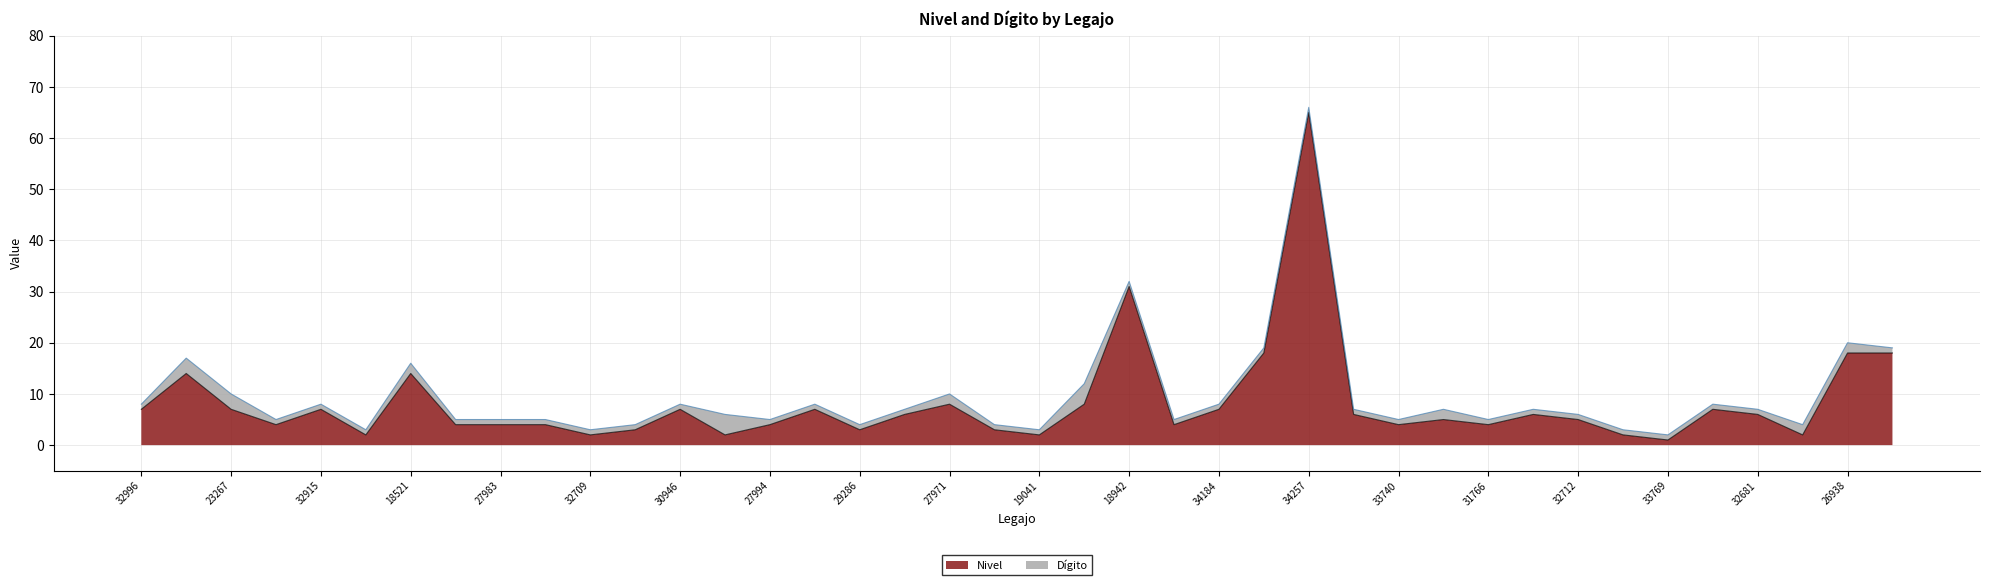

True or false: Dígito (line) and Nivel (line) cross at least once.

False